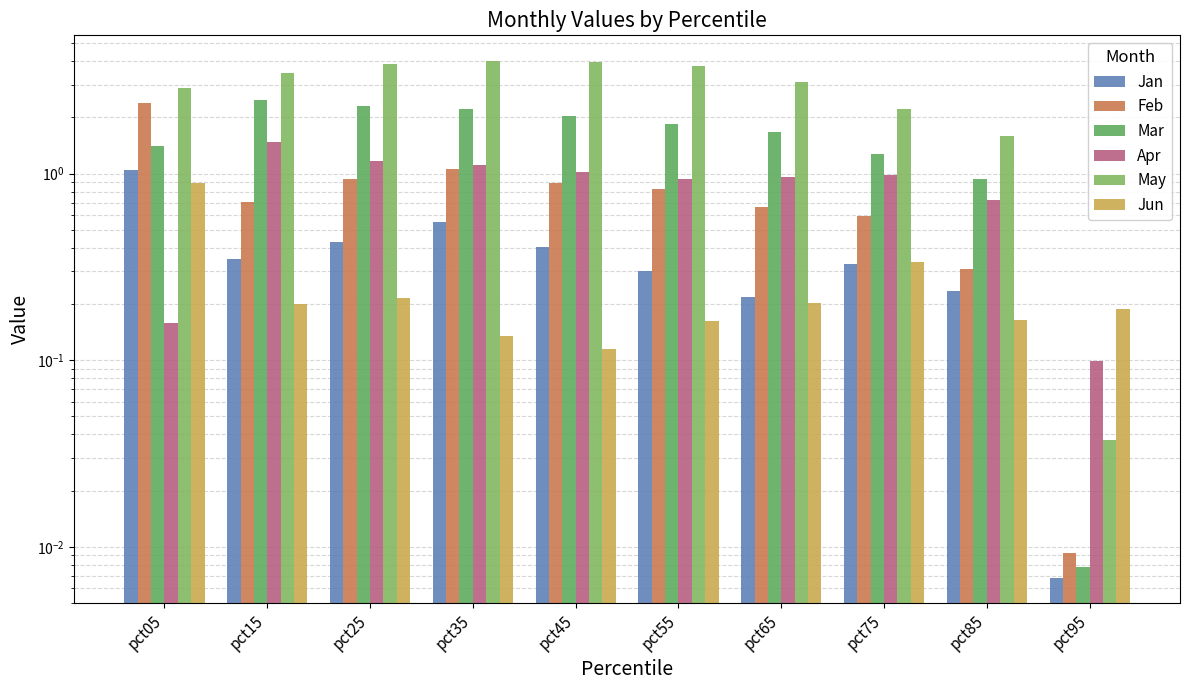

How many bars are there in total?

60